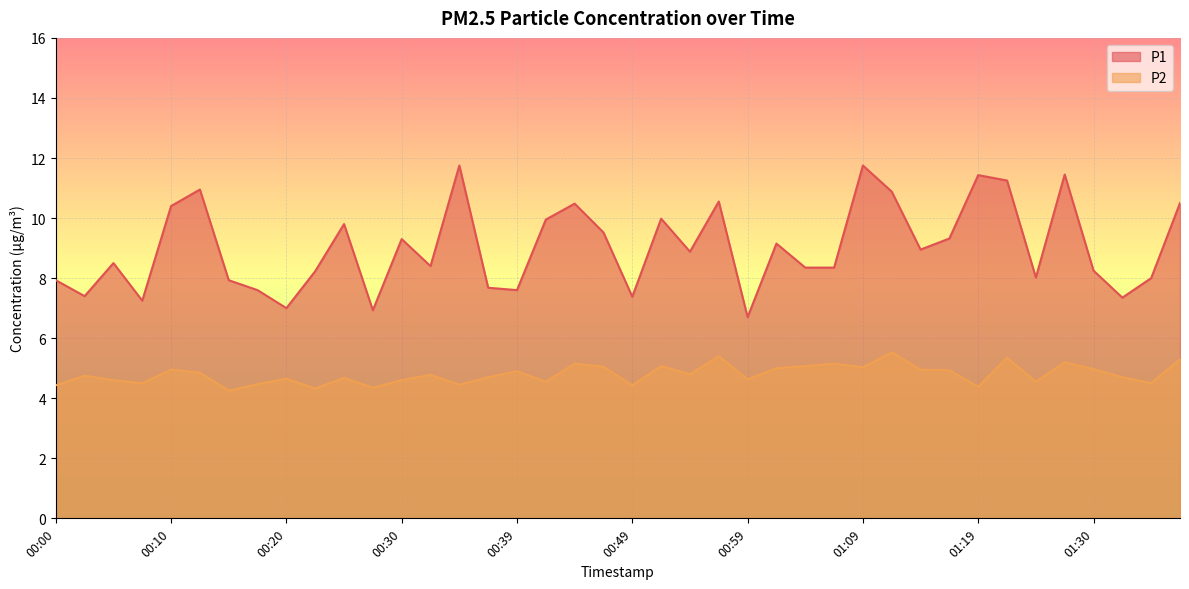

At how many categories does at least one series exceed 9?

18